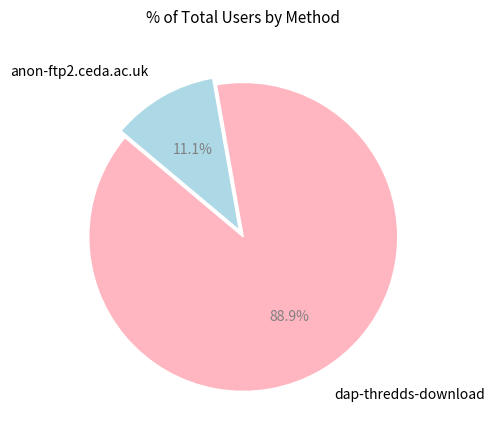

To the nearest percent, what percentage of the pie is anon-ftp2.ceda.ac.uk?

11%